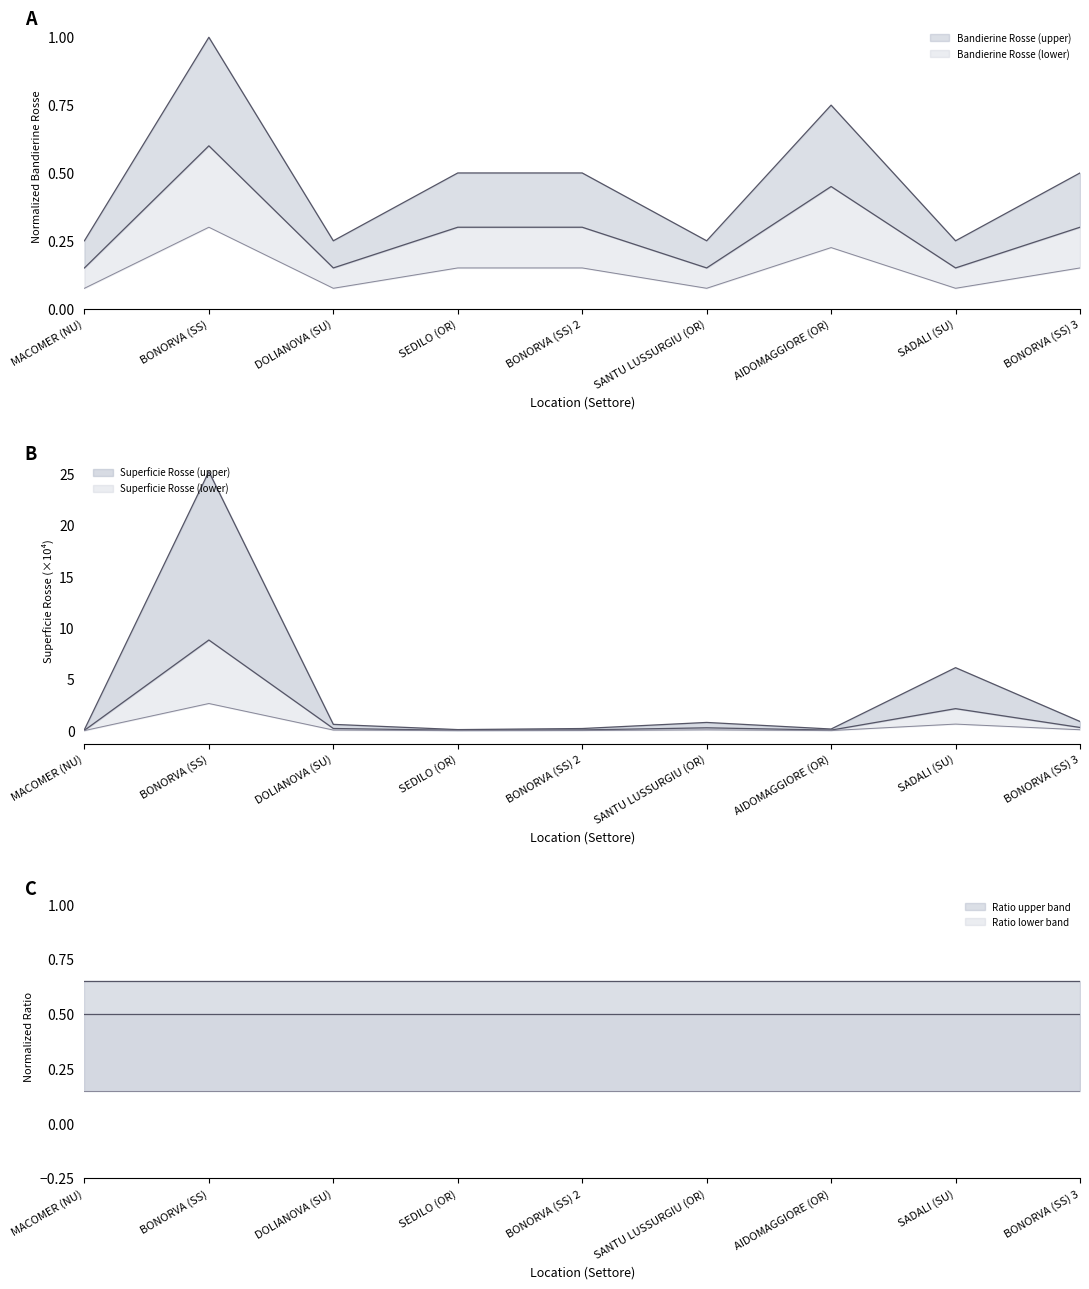

At how many categories does at least one series exceed 6?

2